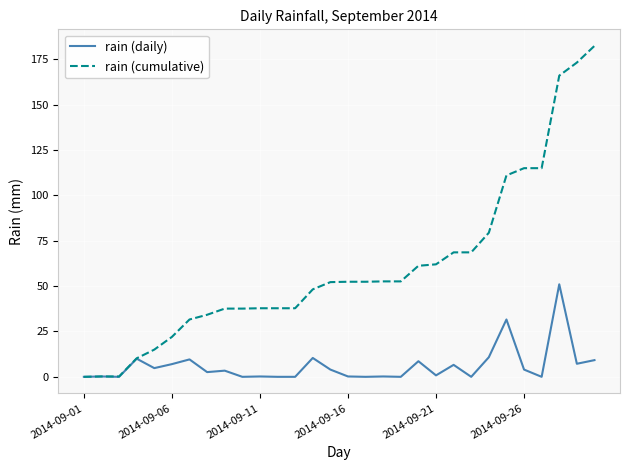

Which series has the widest spread of values?

rain (cumulative)